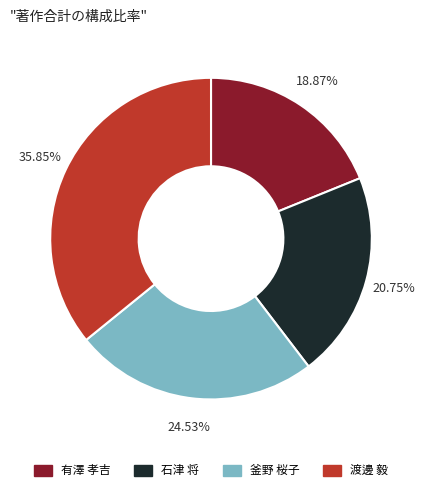

How many segments does this pie chart have?

4